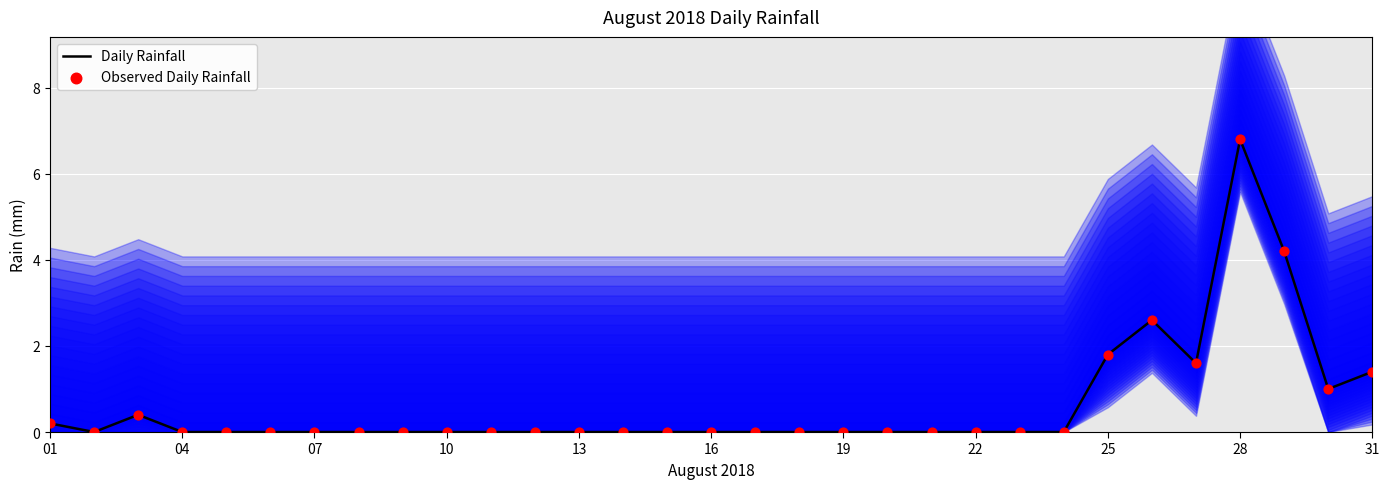

Which series has the widest spread of Y values?

Daily Rainfall